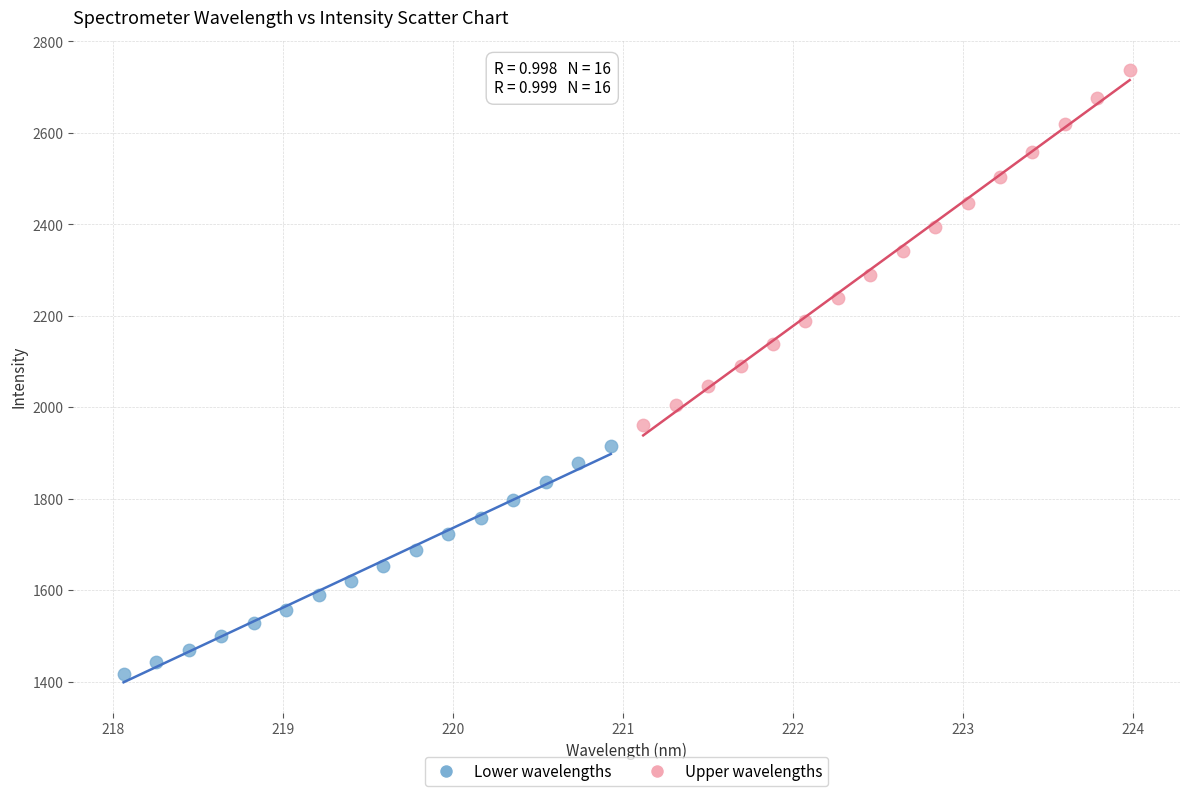

Which series reaches the minimum Y coordinate?

Lower wavelengths